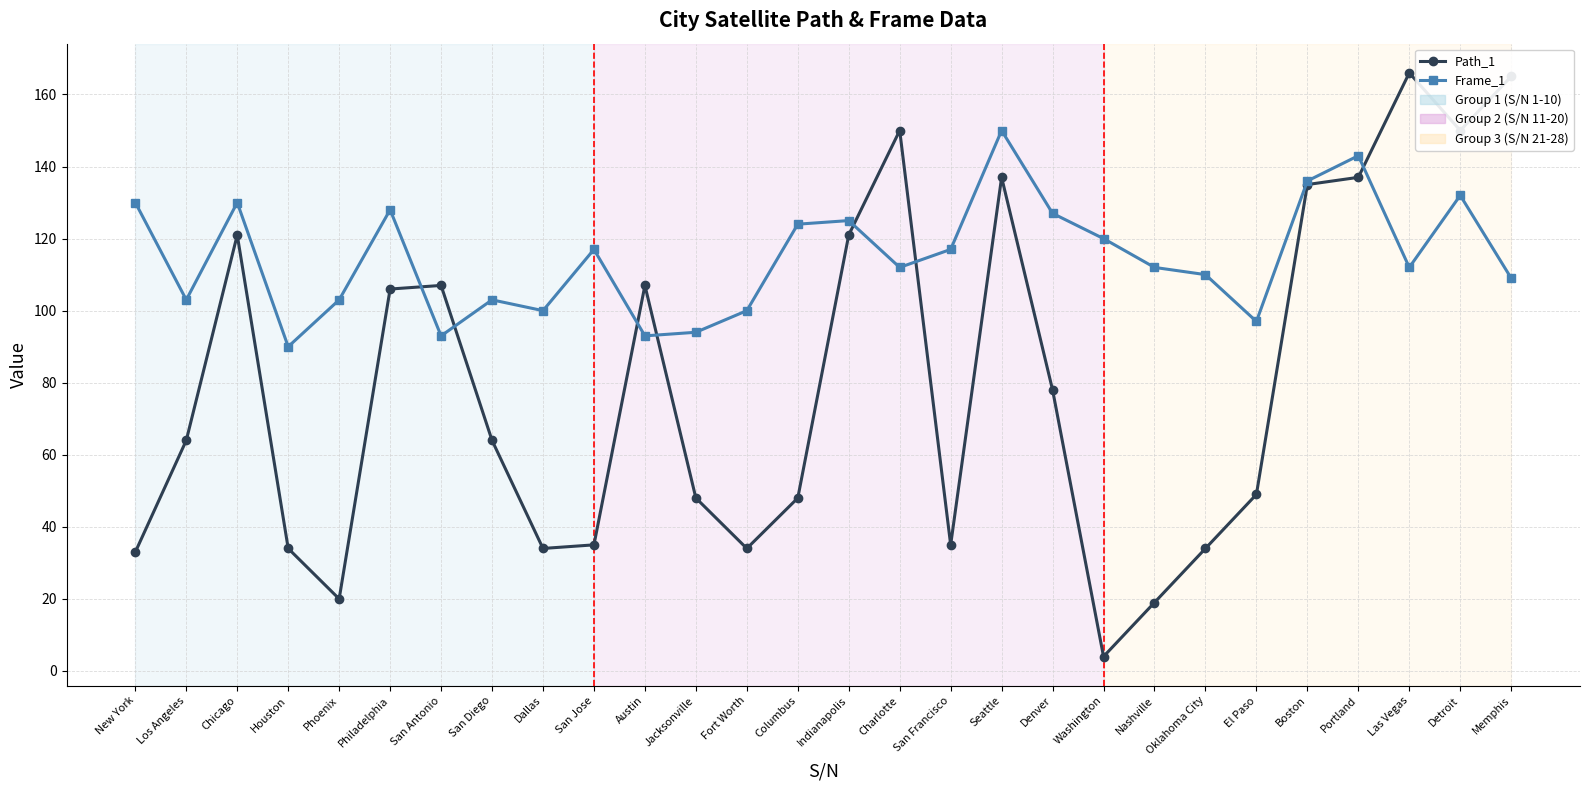

True or false: Path_1 has a value of 86 at Charlotte.

False